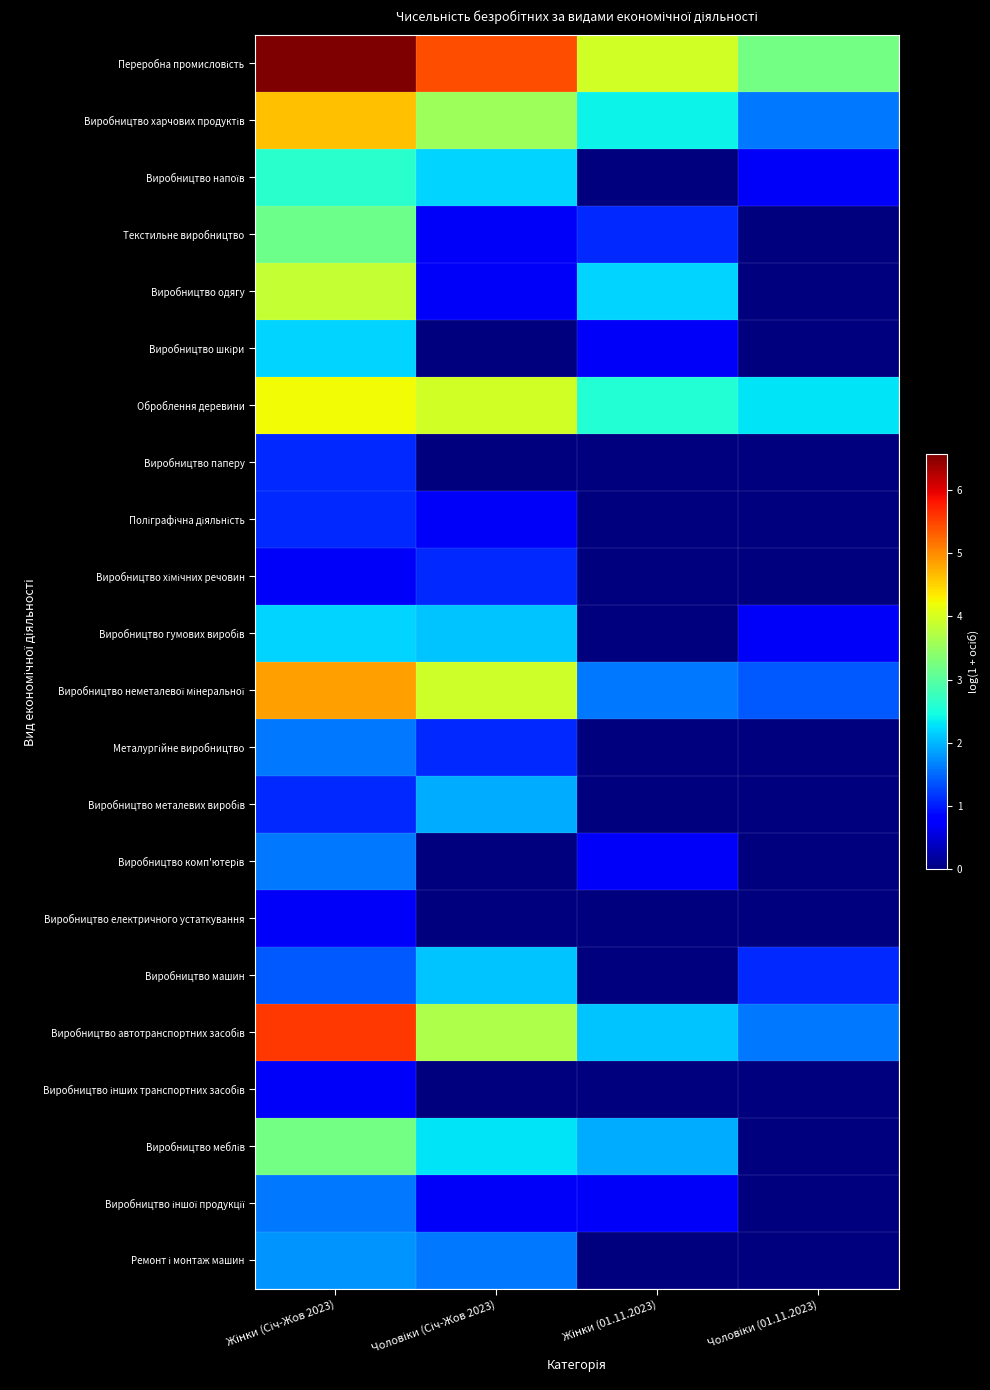

Which label corresponds to the largest value in the chart?

Жінки (Січ-Жов 2023)